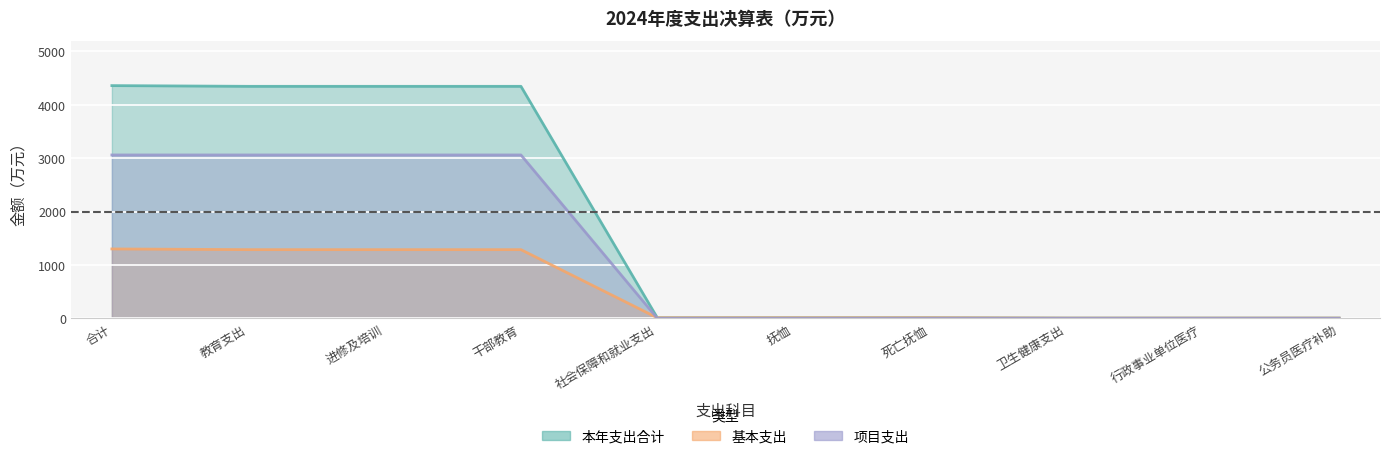

How many categories are shown in the chart?

10